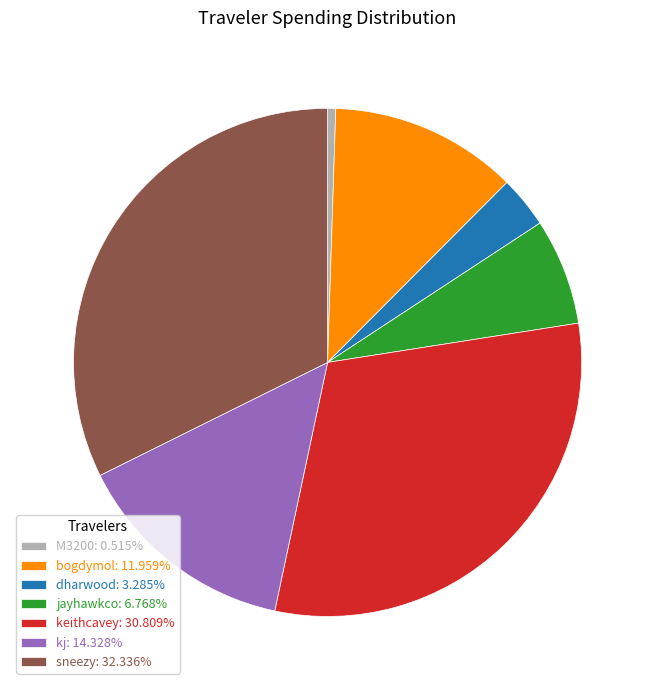

Between kj and bogdymol, which is larger?

kj